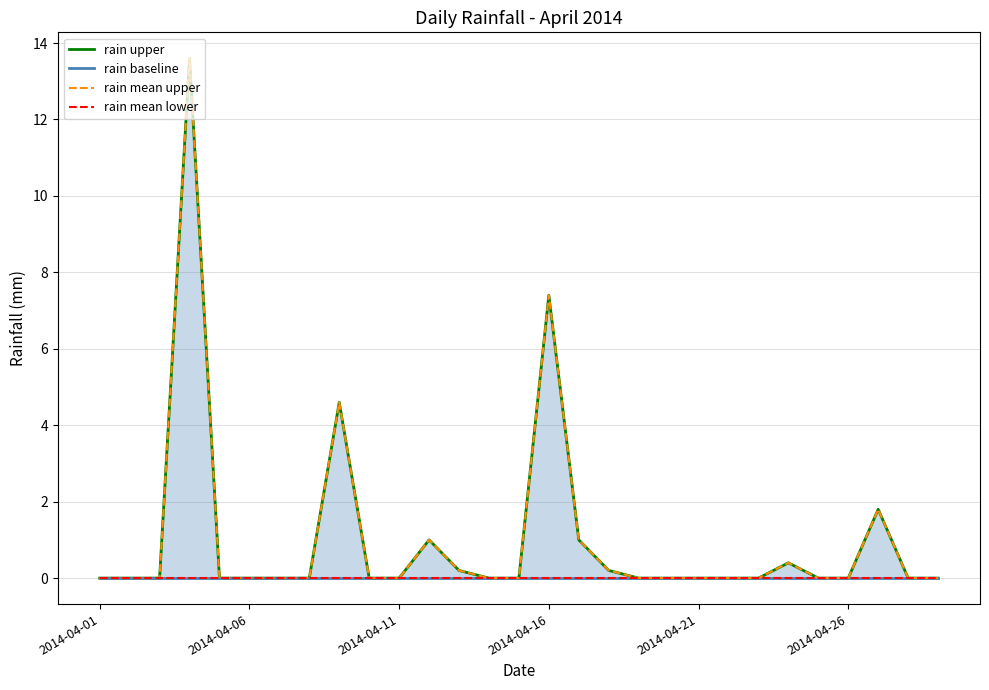

Which series has the largest total across all categories?

rain upper